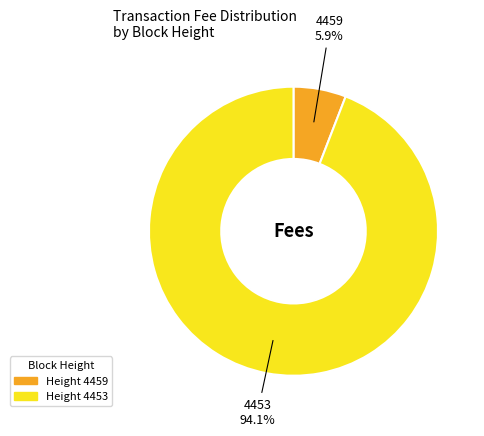

Is there a majority slice in this chart?

Yes